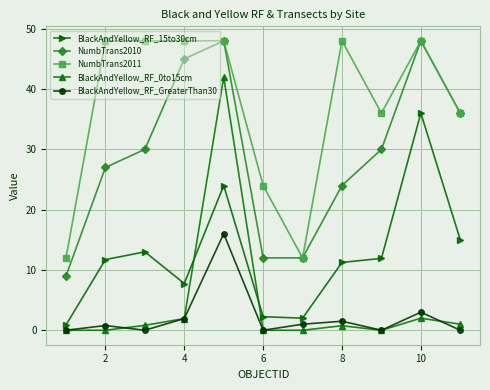

At how many categories does at least one series exceed 29?

8